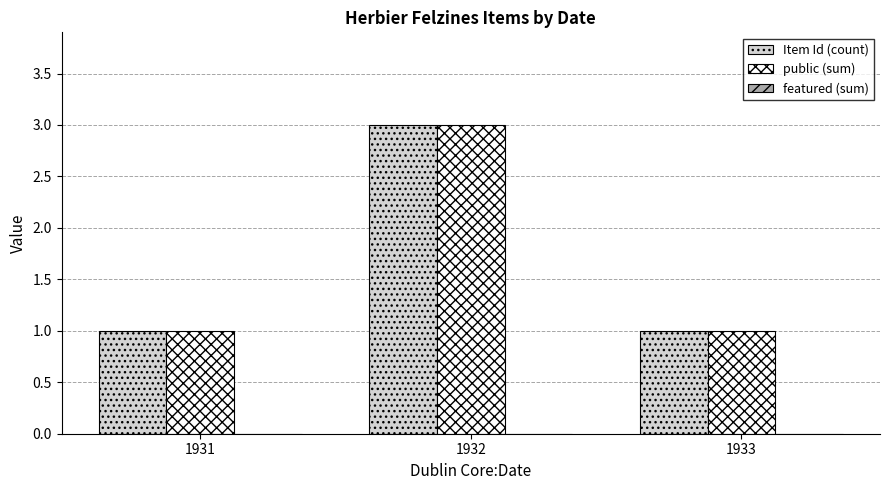

What is the difference between the highest and lowest values at 1932?

0